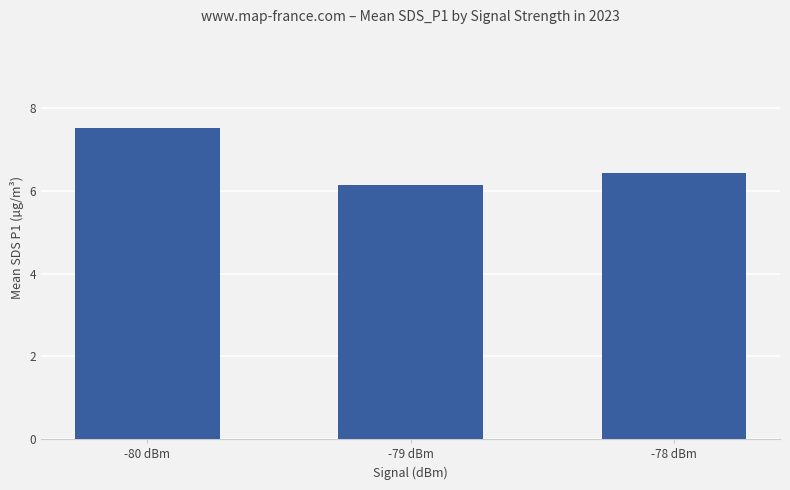

At which label is the value closest to 6?

-79 dBm